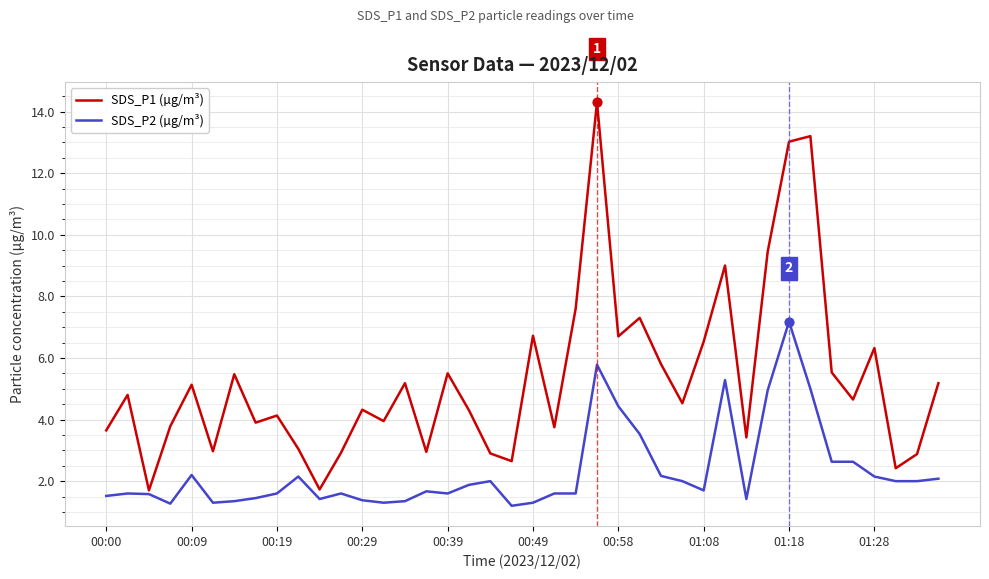

Which series has the largest total across all categories?

SDS_P1 (µg/m³)